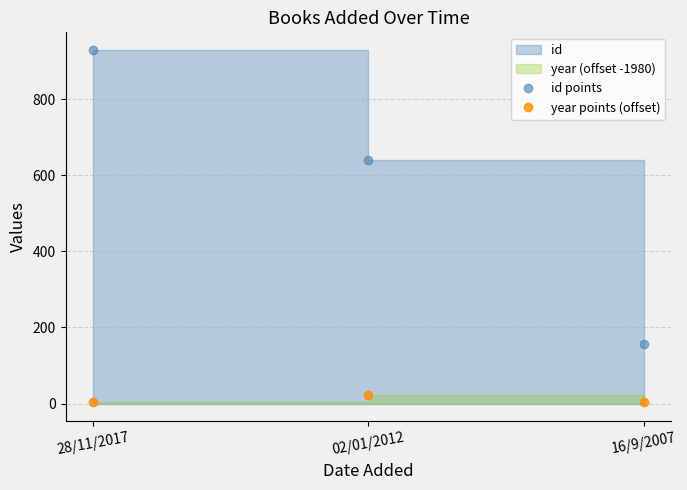

At how many categories does at least one series exceed 298?

2